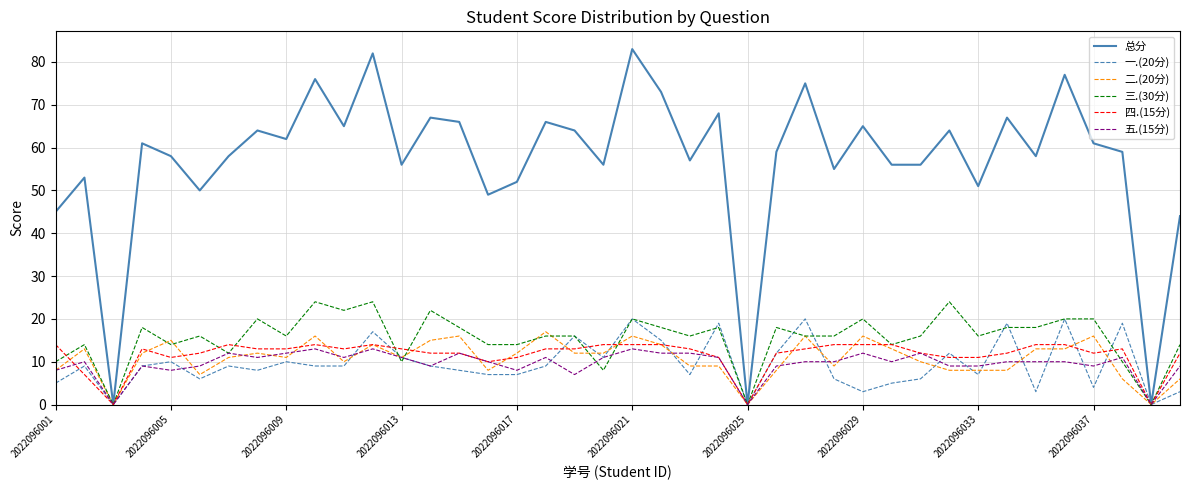

Which series has the largest total across all categories?

总分